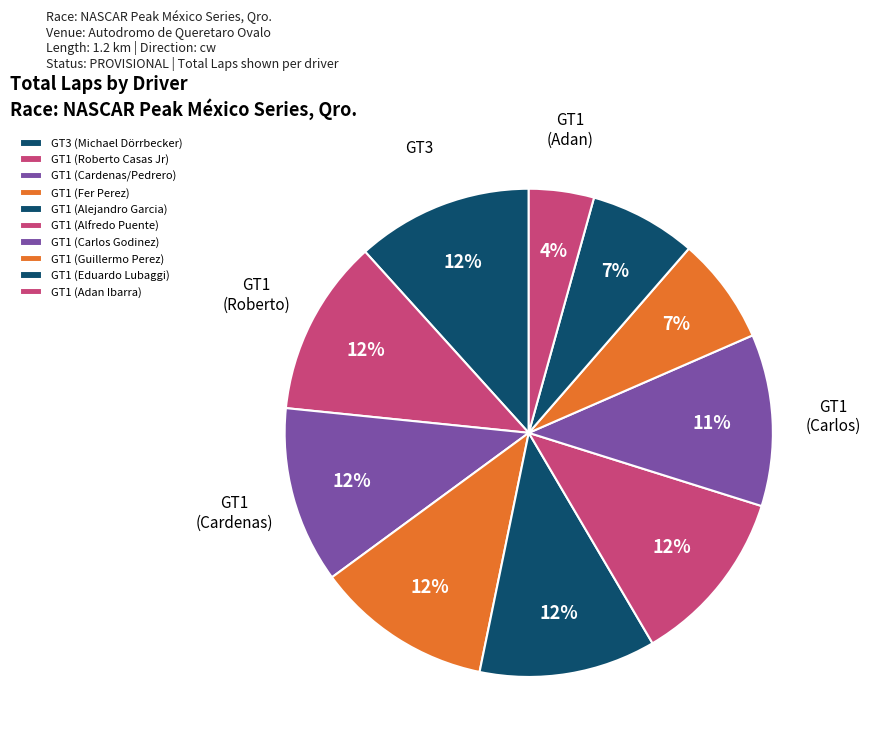

Is there a majority slice in this chart?

No